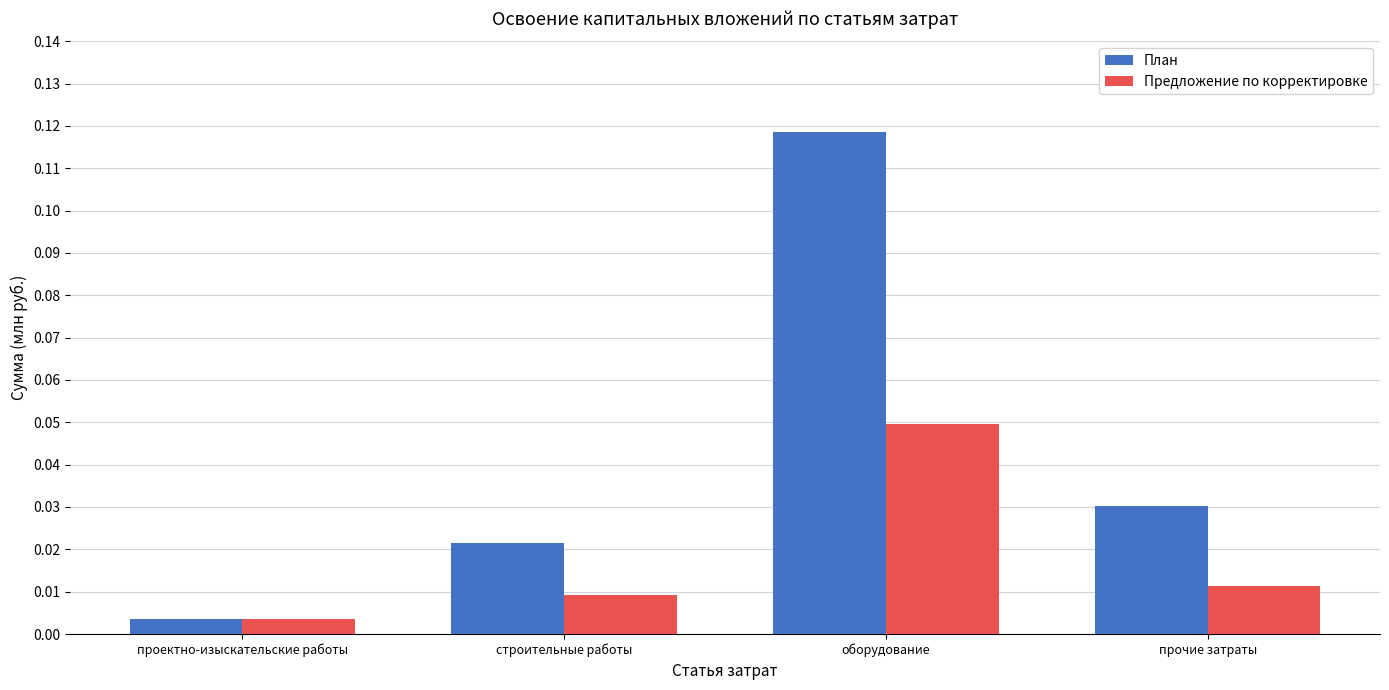

At which category does the chart reach its minimum across all series?

проектно-изыскательские работы